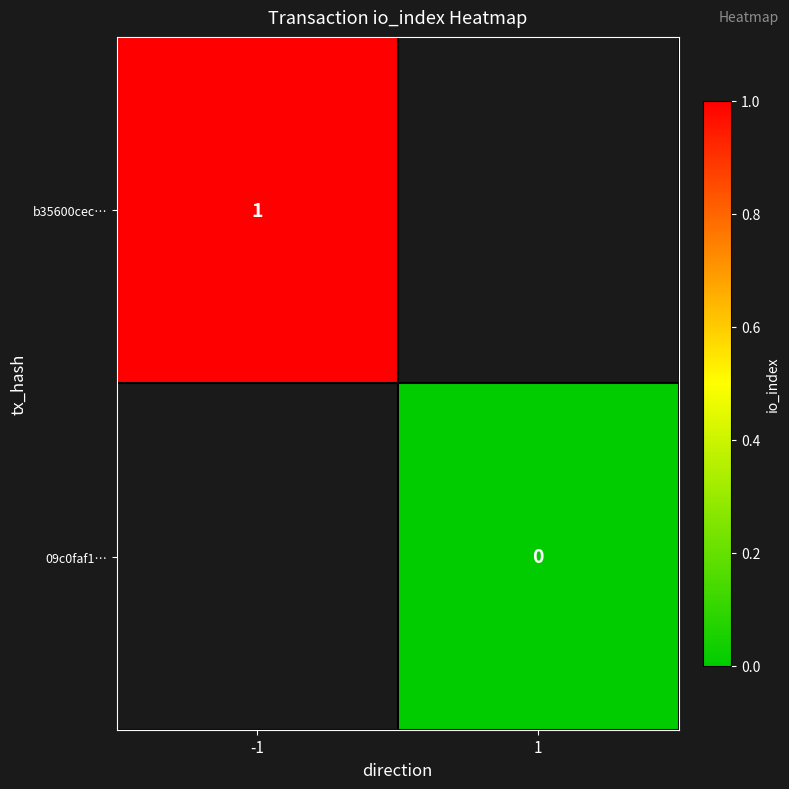

The value of b35600cec… at -1 is 1. True or false?

True